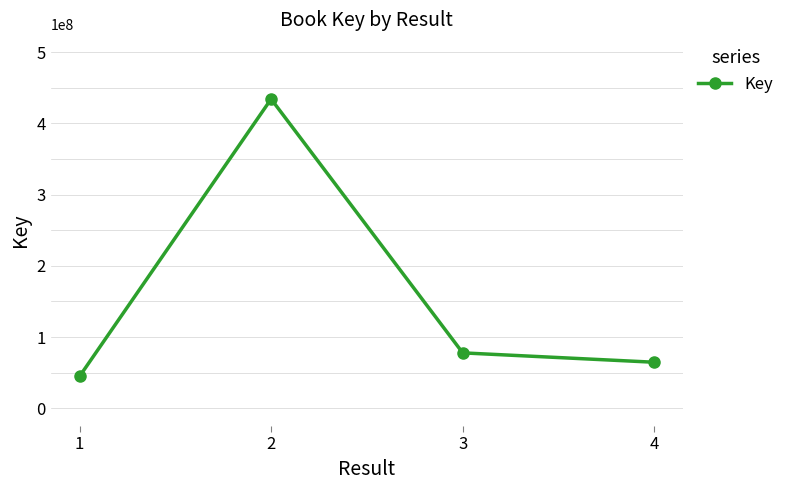

What is the difference between the maximum and minimum values?

389471064